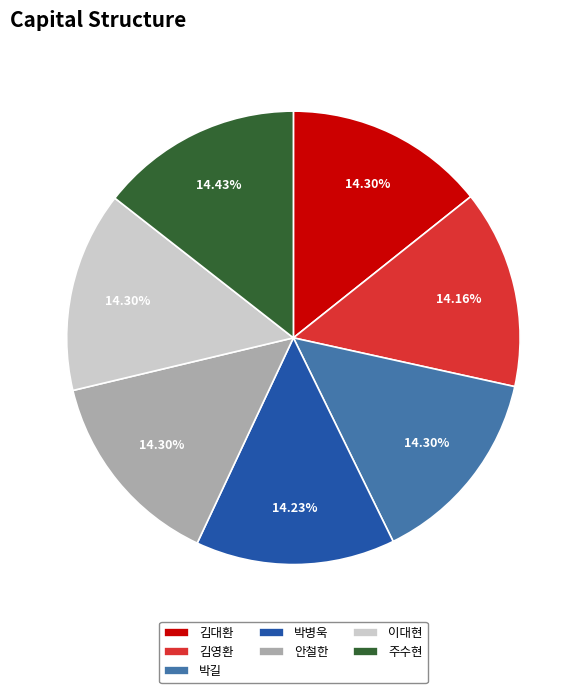

Do 박길 and 이대현 together represent more than half of the pie?

No